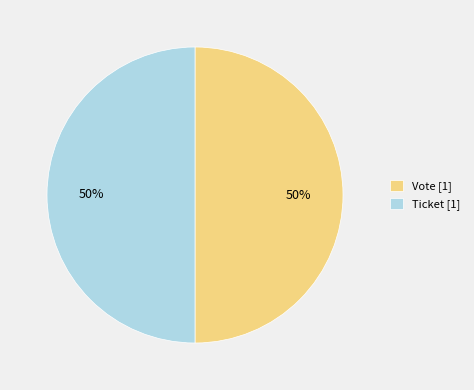

To the nearest percent, what is the combined percentage of Ticket [1] and Vote [1]?

100%